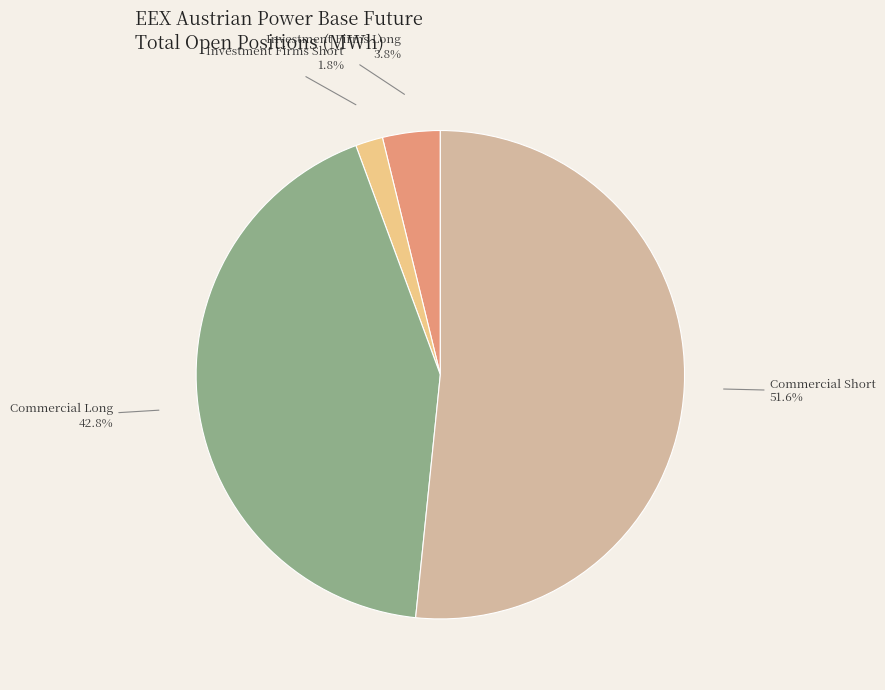

What percentage is the Investment Firms Short slice, to the nearest percent?

2%